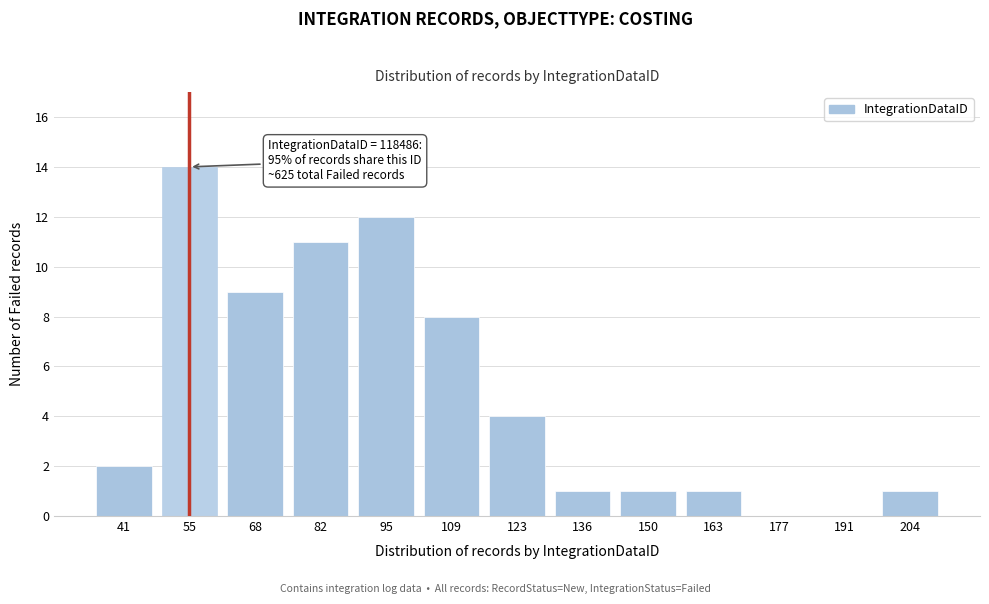

Reading left to right, list all the values displayed in this chart.

41=2	55=14	68=9	82=11	95=12	109=8	123=4	136=1	150=1	163=1	177=0	191=0	204=1